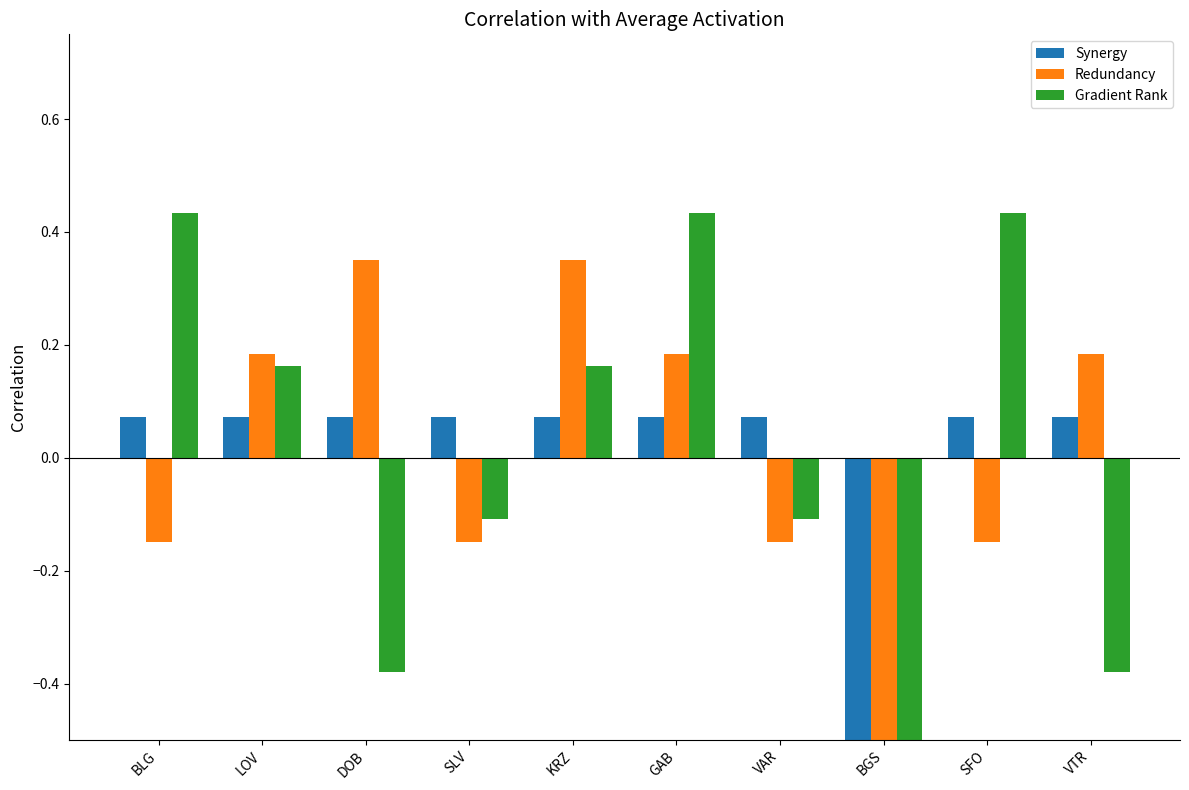

Reading left to right, extract all data points from this chart.

Synergy: 0.1	0.1	0.1	0.1	0.1	0.1	0.1	-0.7	0.1	0.1
Redundancy: -0.2	0.2	0.3	-0.2	0.3	0.2	-0.2	-0.7	-0.2	0.2
Gradient Rank: 0.4	0.2	-0.4	-0.1	0.2	0.4	-0.1	-0.7	0.4	-0.4